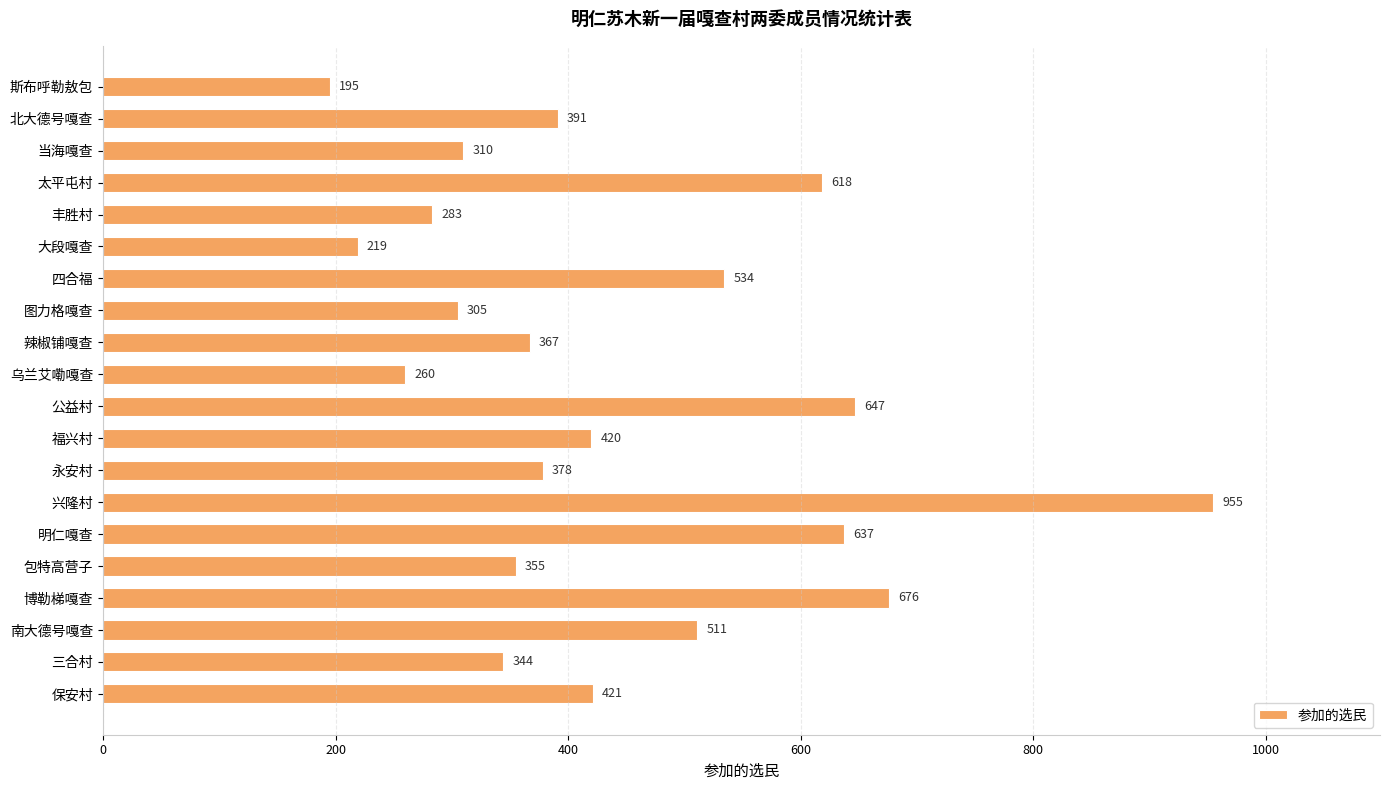

What is the label of the 20th bar from the bottom?

斯布呼勒敖包